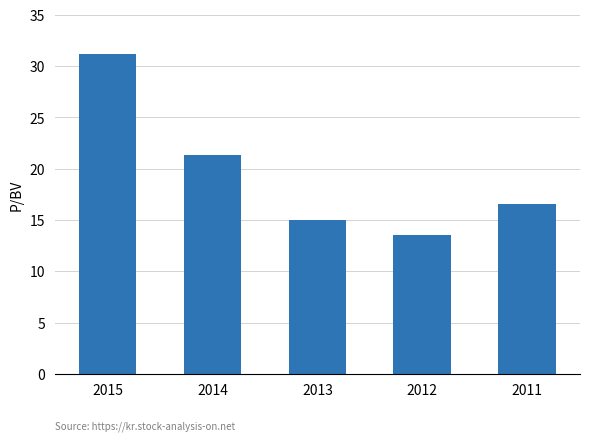

Count the number of categories in the chart.

5